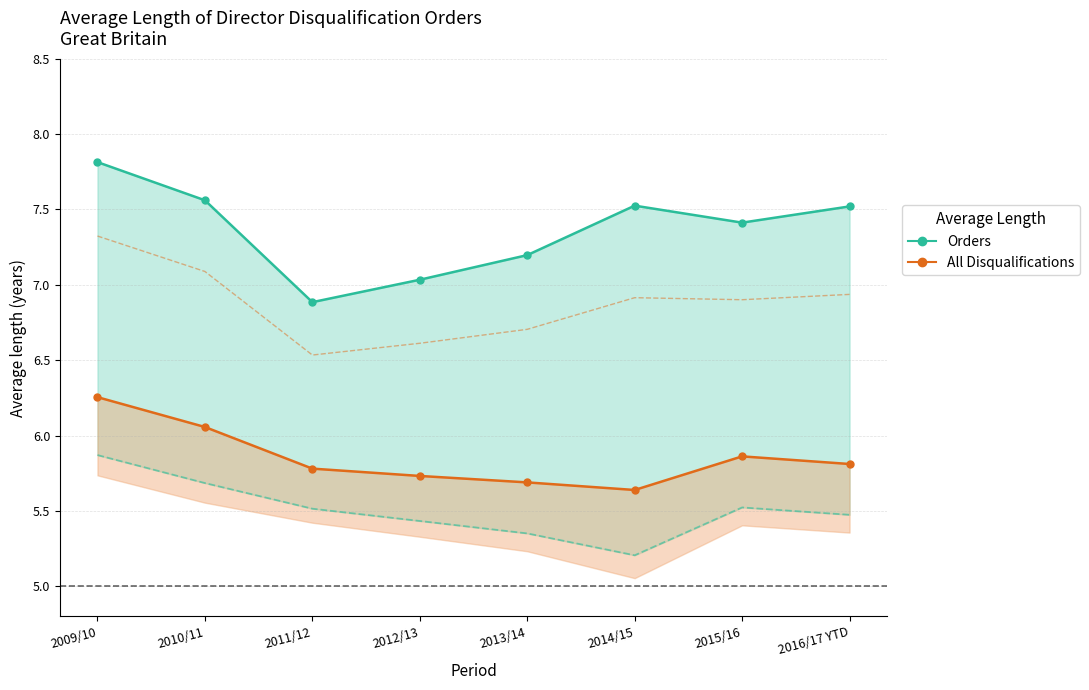

Is this an area chart (filled region under the line)?

No